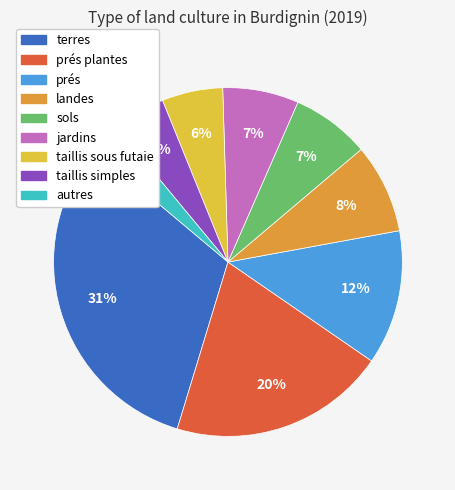

Combined, do landes and prés account for over 50%?

No